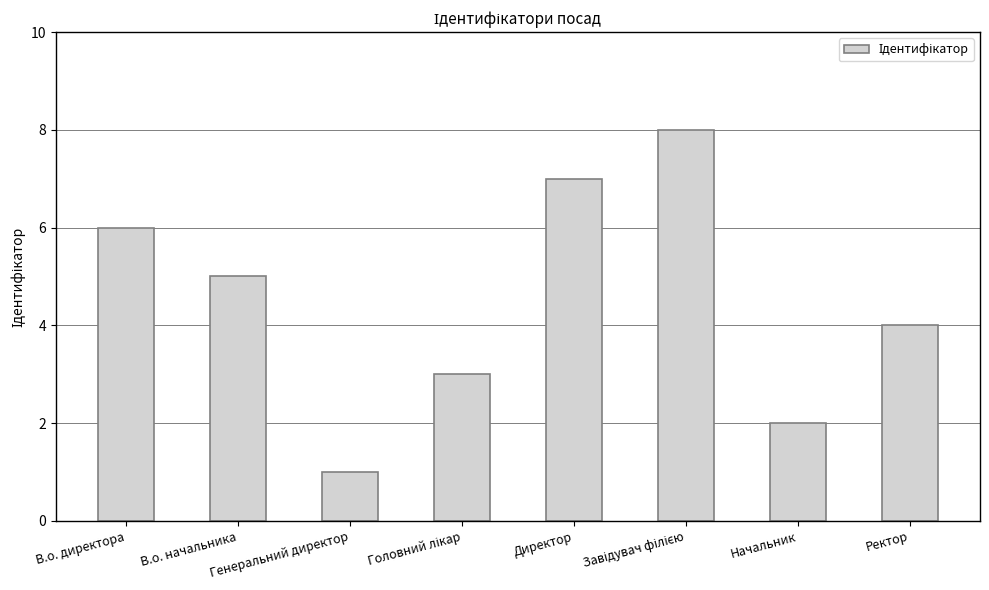

The chart shows a value of 1 at Ректор. True or false?

False